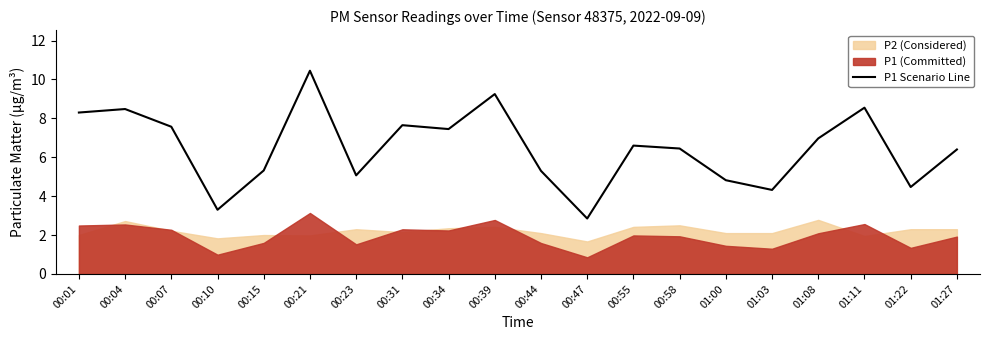

Rank the categories by value from highest to lowest.

00:21, 00:39, 01:11, 00:04, 00:01, 00:31, 00:07, 00:34, 01:08, 00:55, 00:58, 01:27, 00:15, 00:44, 00:23, 01:00, 01:22, 01:03, 00:10, 00:47